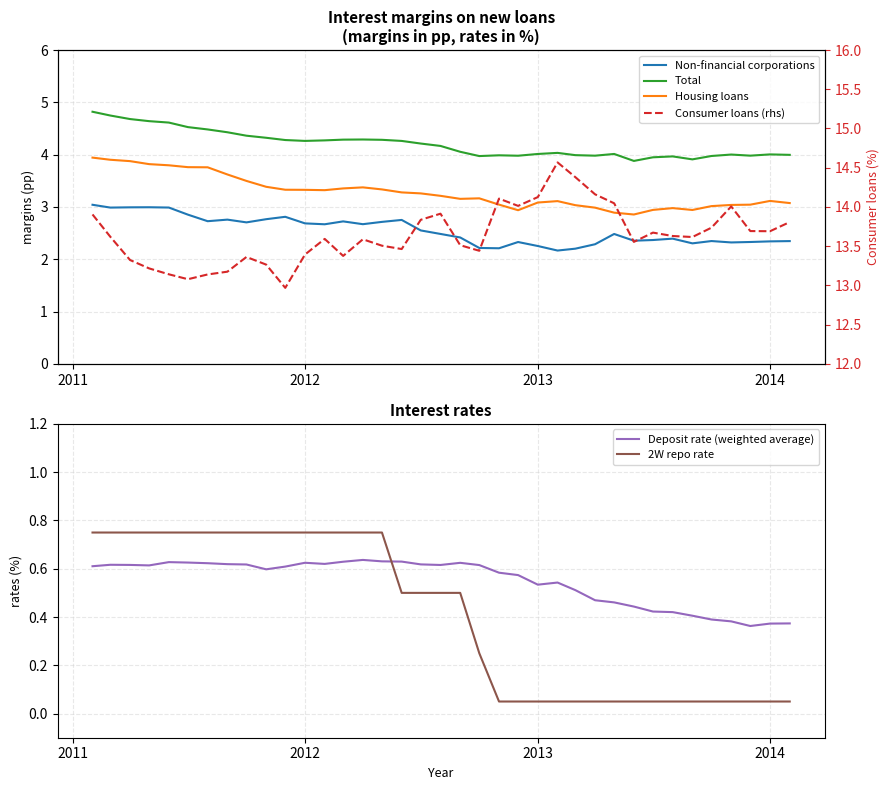

Does the chart display data point markers on the line(s)?

No